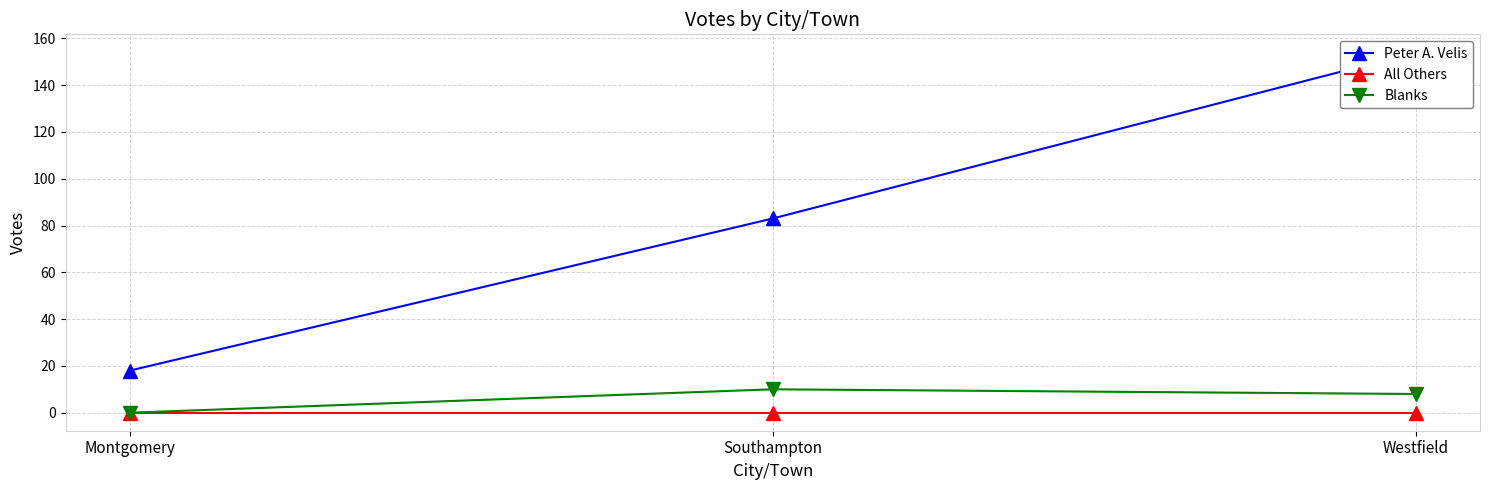

Does the chart have visible grid lines?

Yes